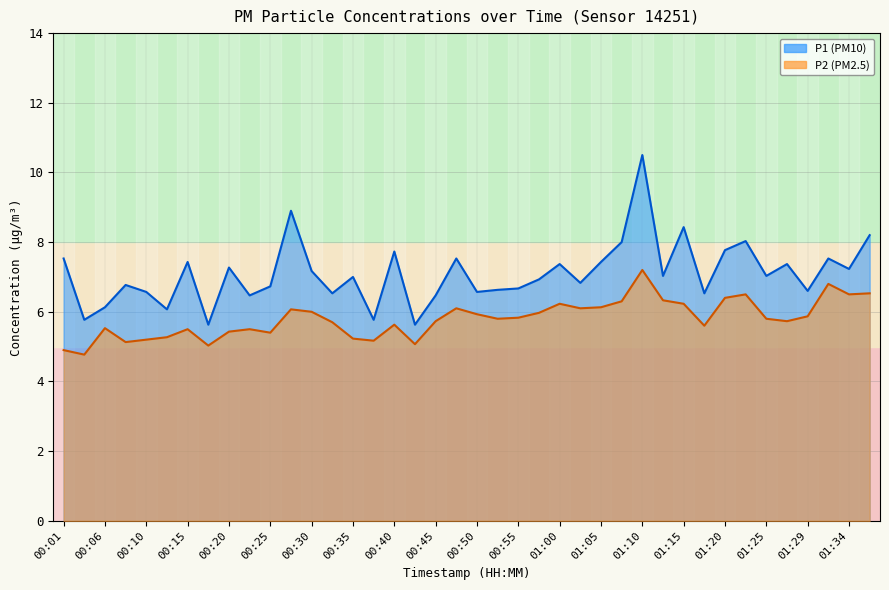

Between 01:00 and 01:34, which series saw the biggest shift?

P2 line